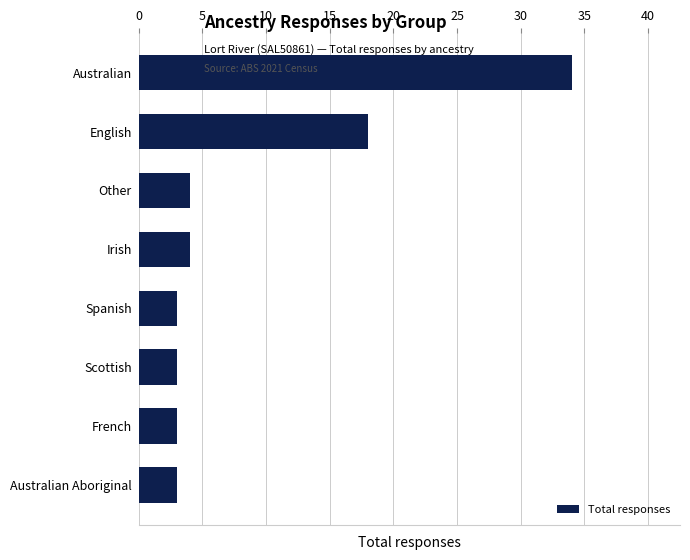

What is the approximate value at Spanish?

3